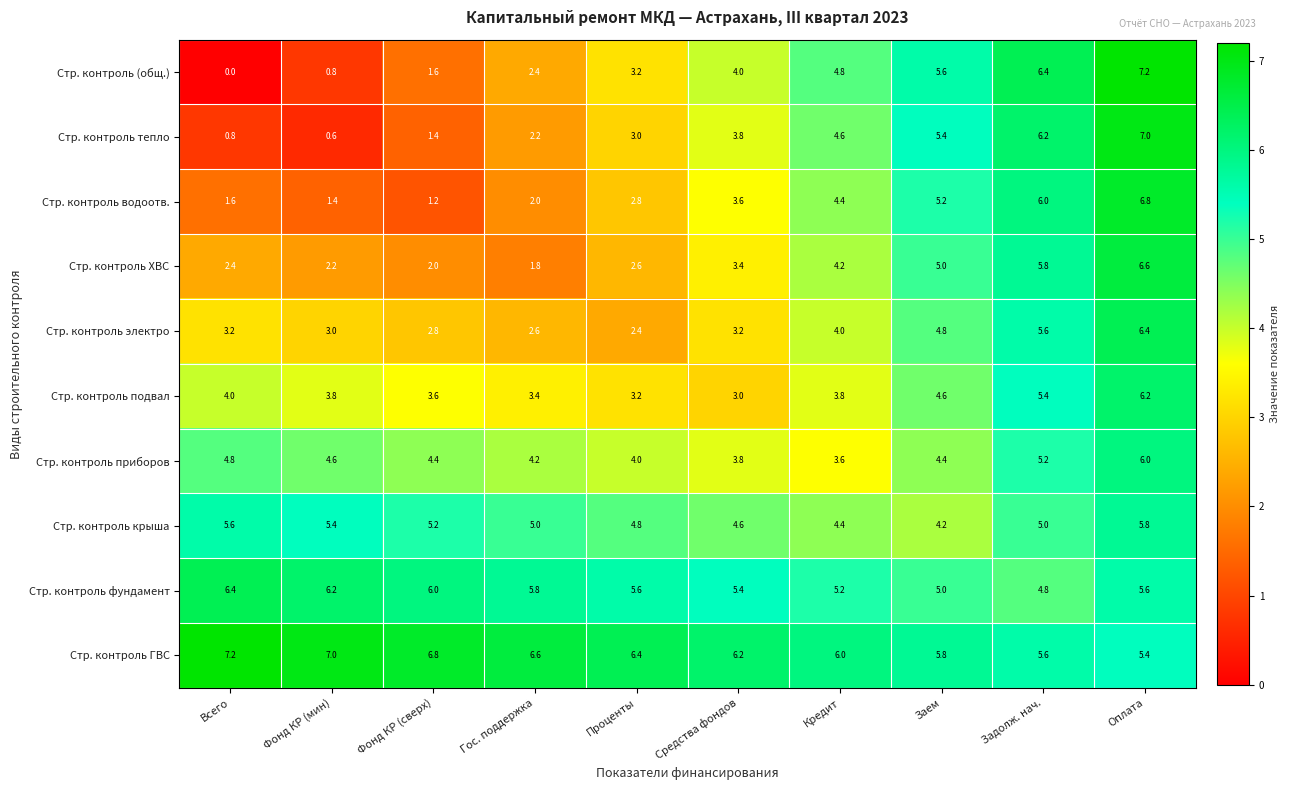

How many Стр. контроль ГВС values are between 5 and 6?

4